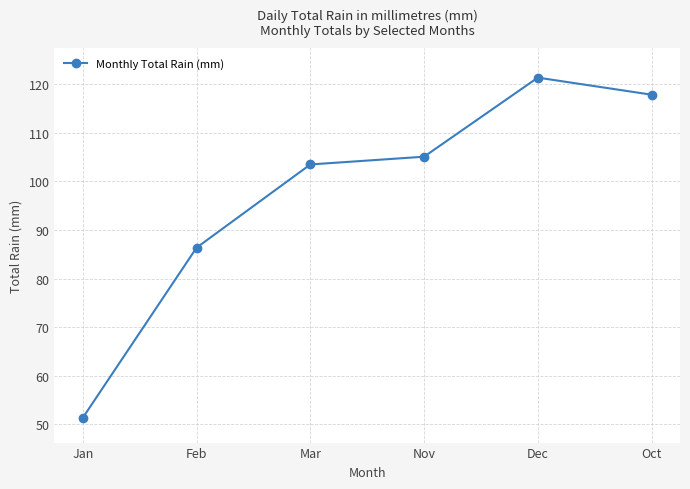

What is the difference between the maximum and minimum values?

70.1